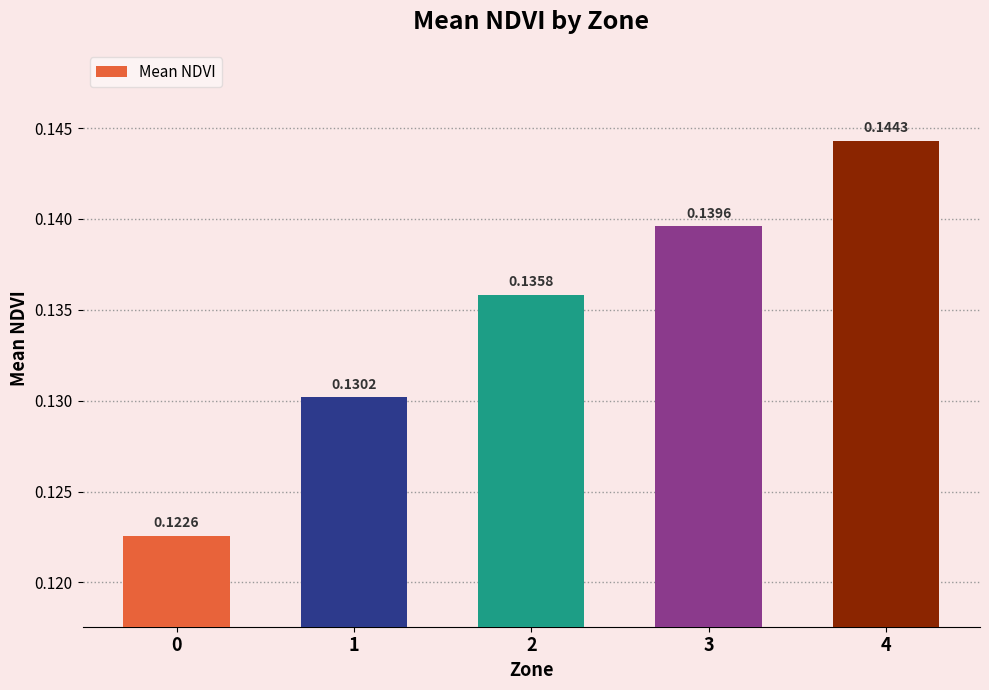

Which has a higher value, 3 or 1?

3